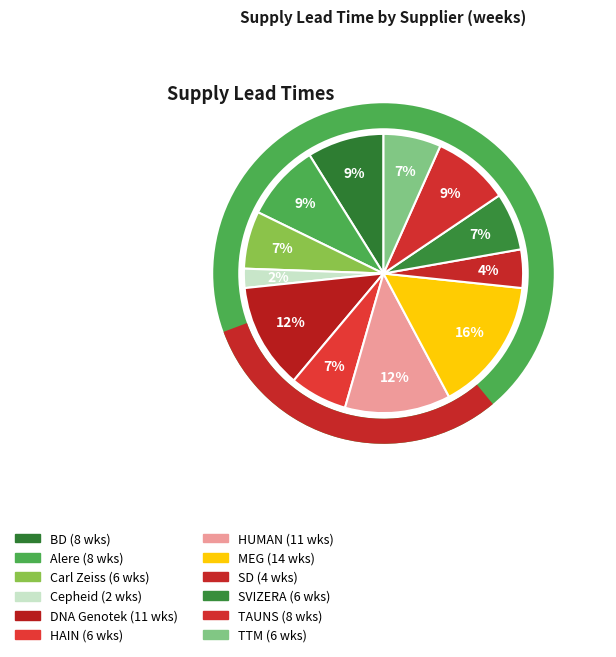

Which has a higher value, Cepheid or TAUNS?

TAUNS